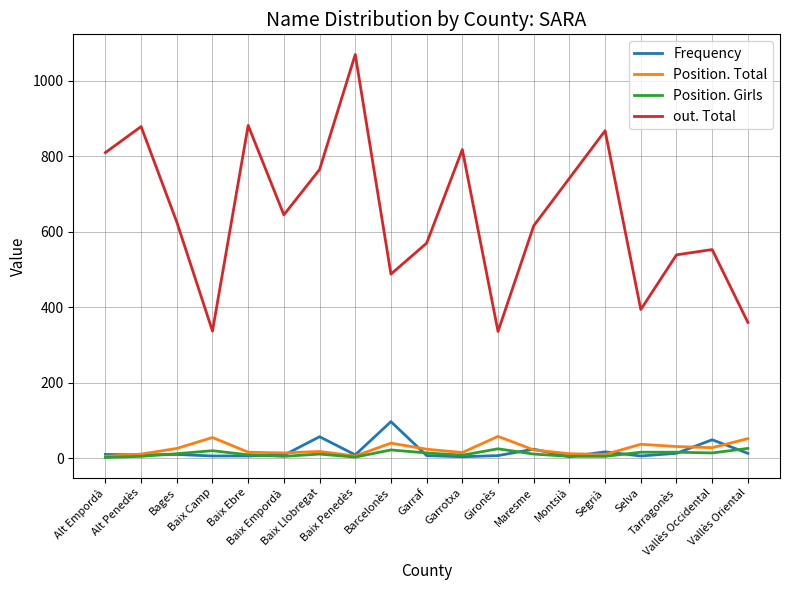

Which series has the widest spread of values?

out. Total